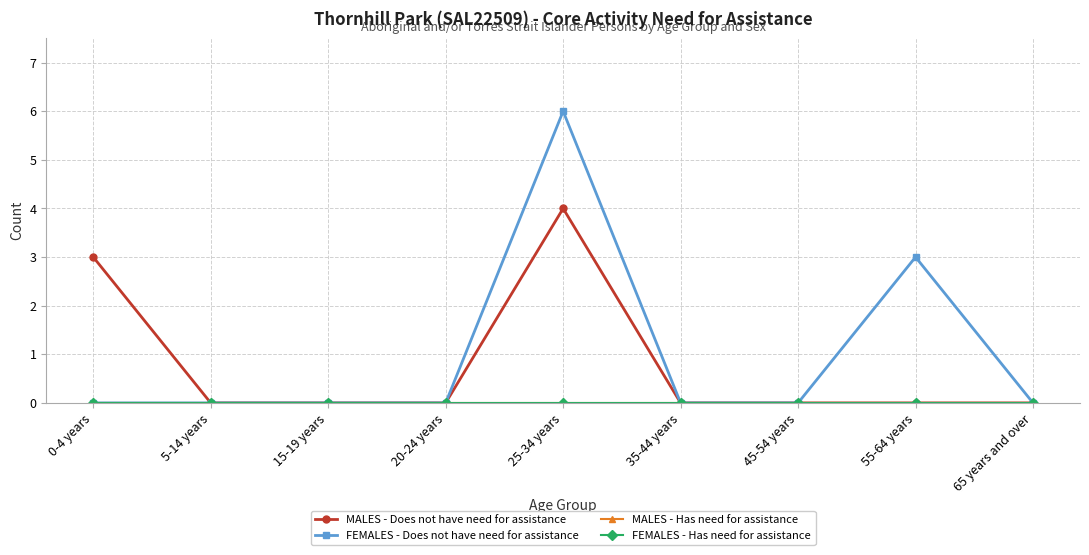

Does the chart have visible grid lines?

Yes